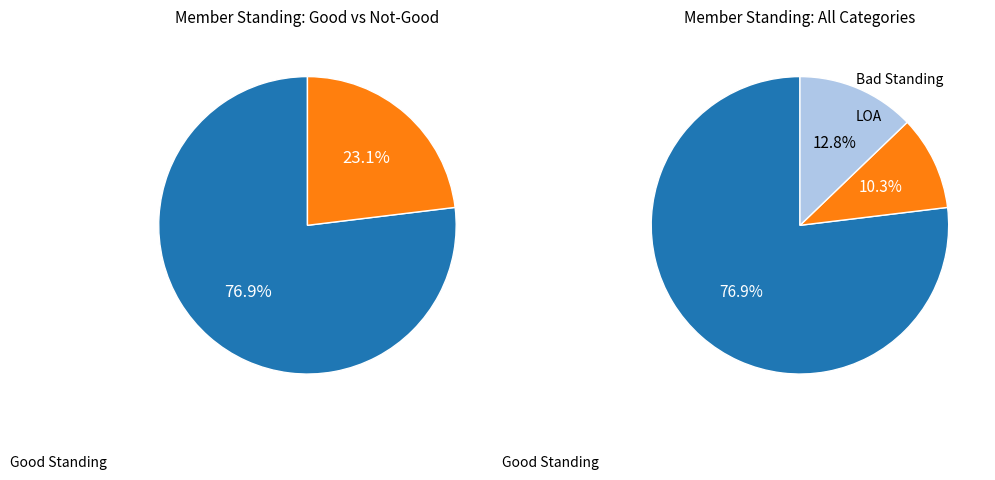

How many slices are in this pie chart?

3